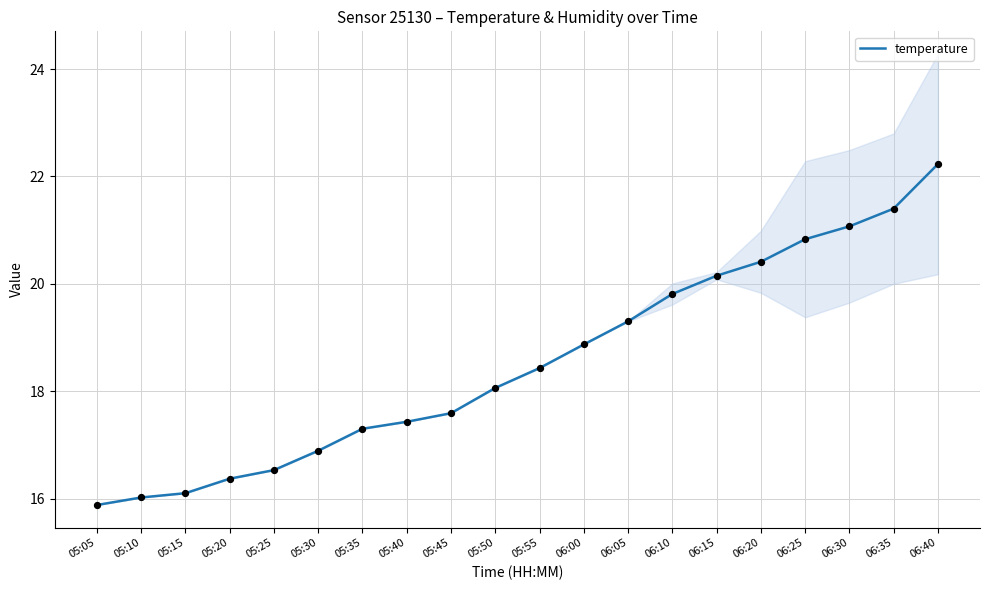

Between 06:35 and 05:55, which is larger?

06:35